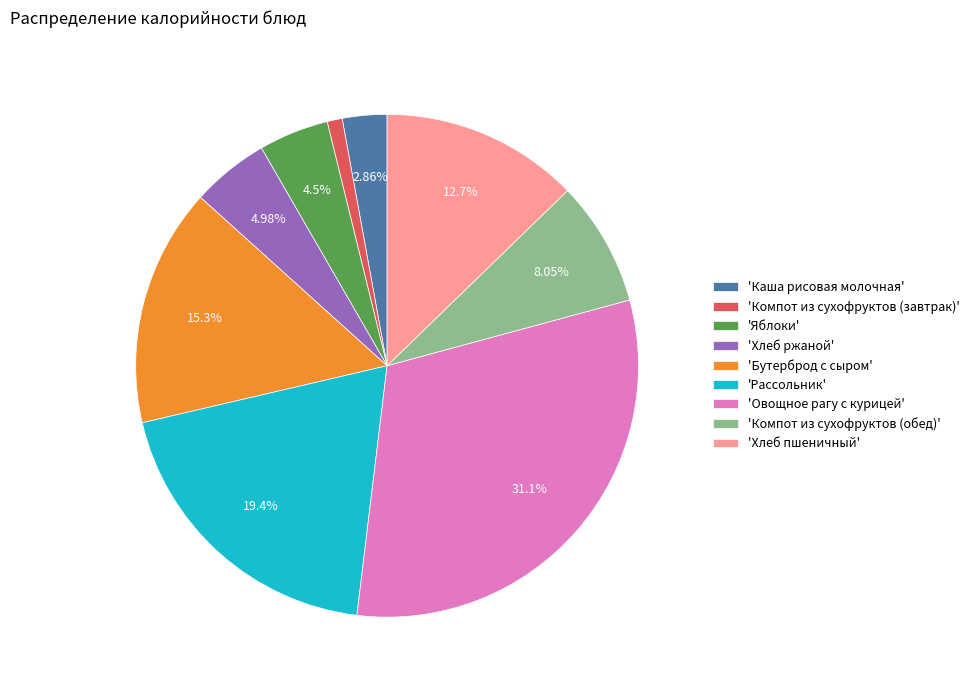

Combined, do 'Яблоки' and 'Каша рисовая молочная' account for over 50%?

No